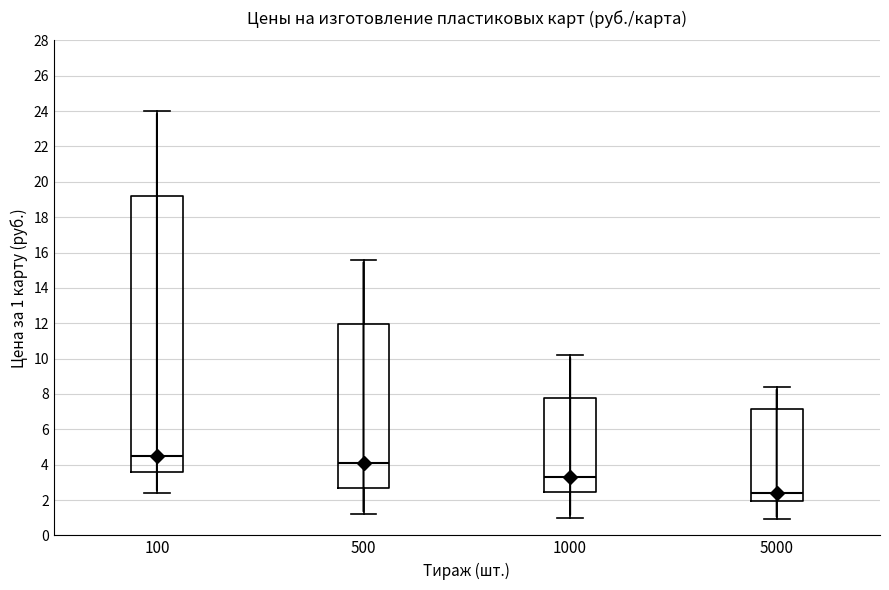

Reading left to right, read every box against the y-axis: the position of its median line, the range the box covers, and the ends of its whiskers. The values are not printed on the chart, so give them approximately, as read against the axis.

100: median 4.6, box 3.6 to 19.2, whiskers 2.4 to 24.0
500: median 4.2, box 2.6 to 12.0, whiskers 1.2 to 15.6
1000: median 3.4, box 2.4 to 7.8, whiskers 1.0 to 10.2
5000: median 2.4, box 2.0 to 7.2, whiskers 1.0 to 8.4